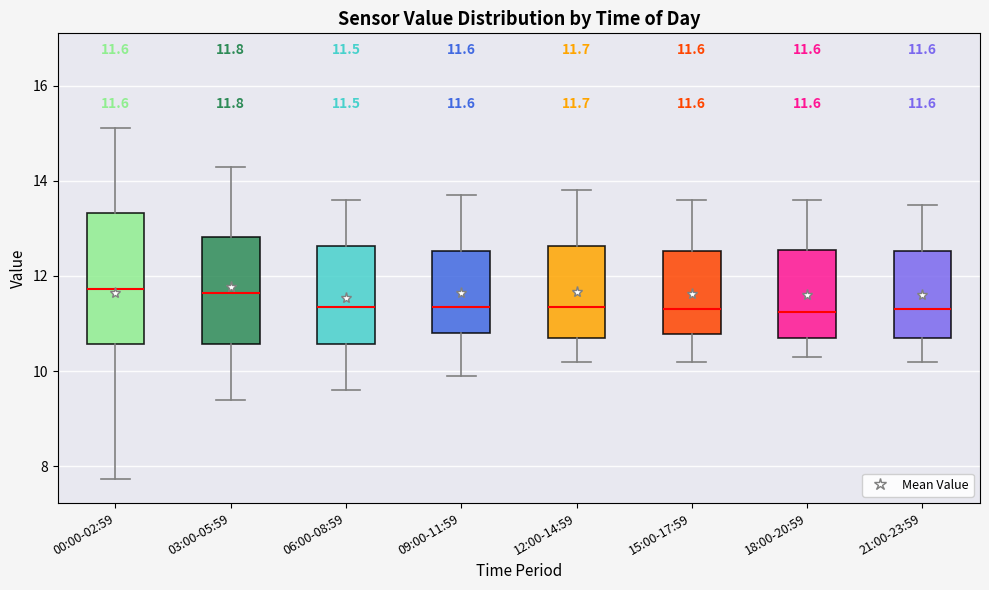

Which box is the tallest, from its lower edge to its upper edge?

00:00-02:59